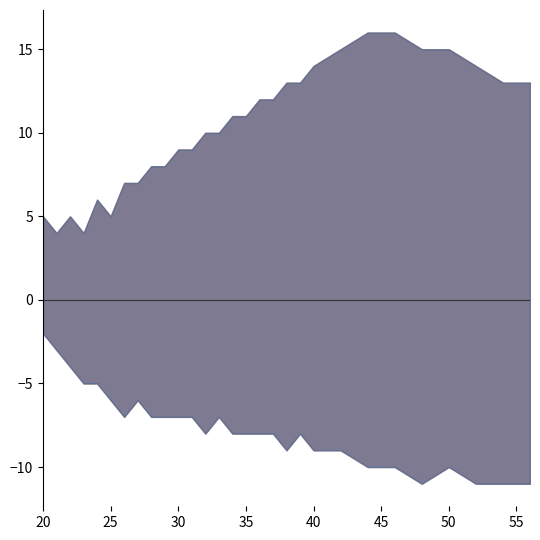

True or false: Median (Lebensjahre) has a value of 53 at 56.

False